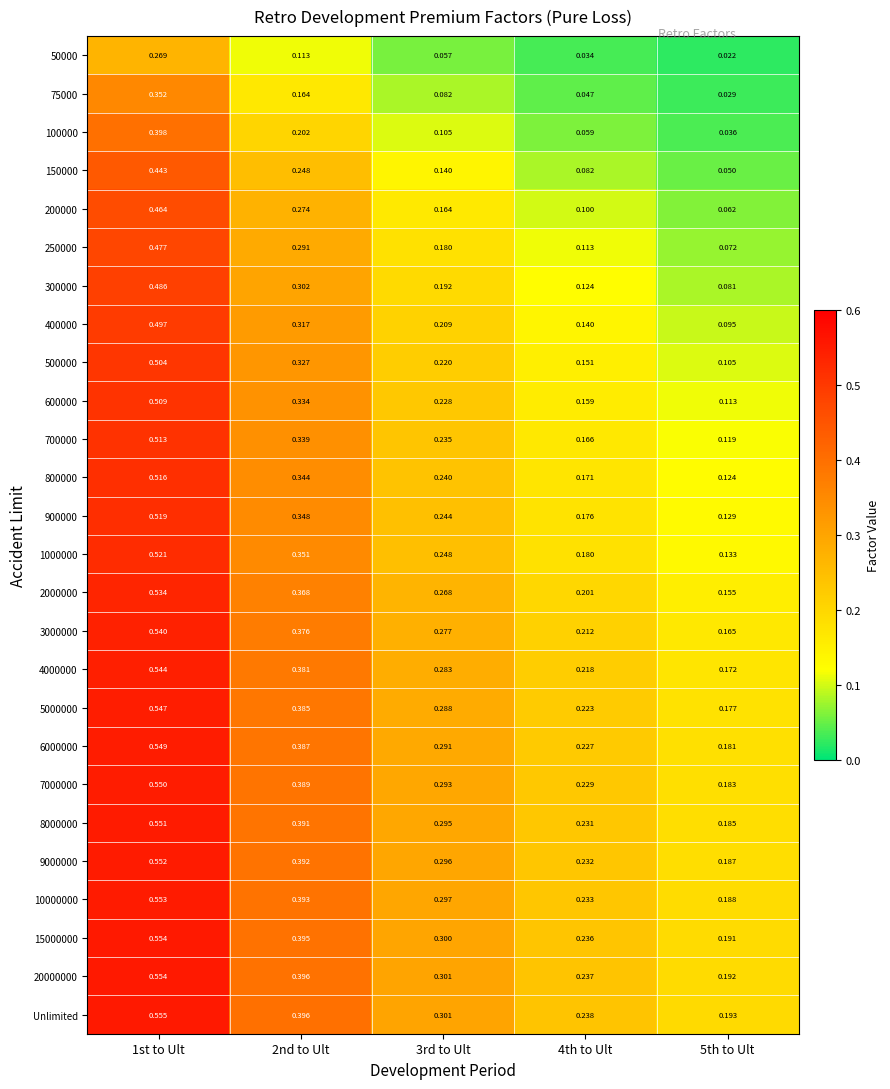

Is the value of 500000 at 3rd to Ult greater than the value of 250000 at 3rd to Ult?

Yes